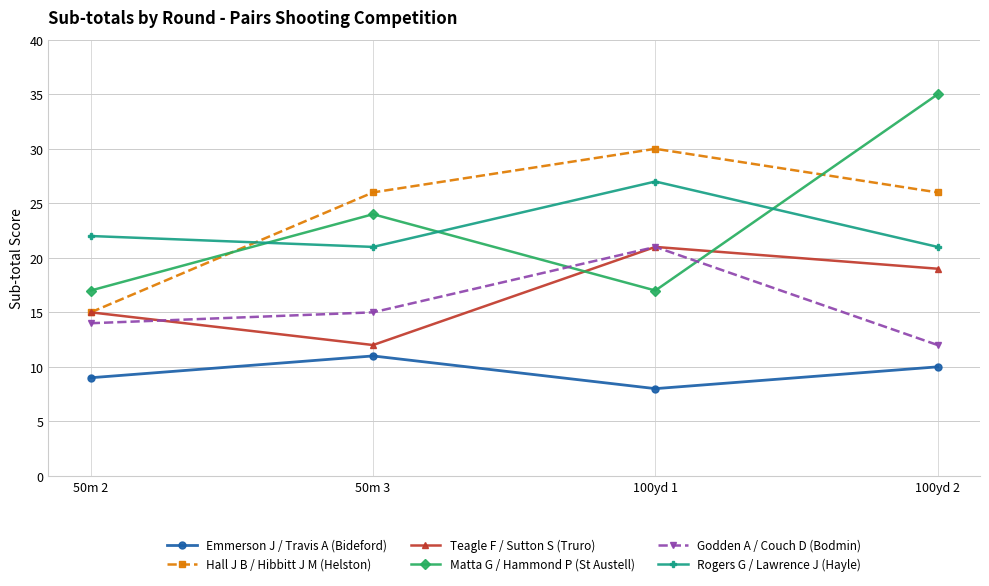

What is the greatest value displayed?

35